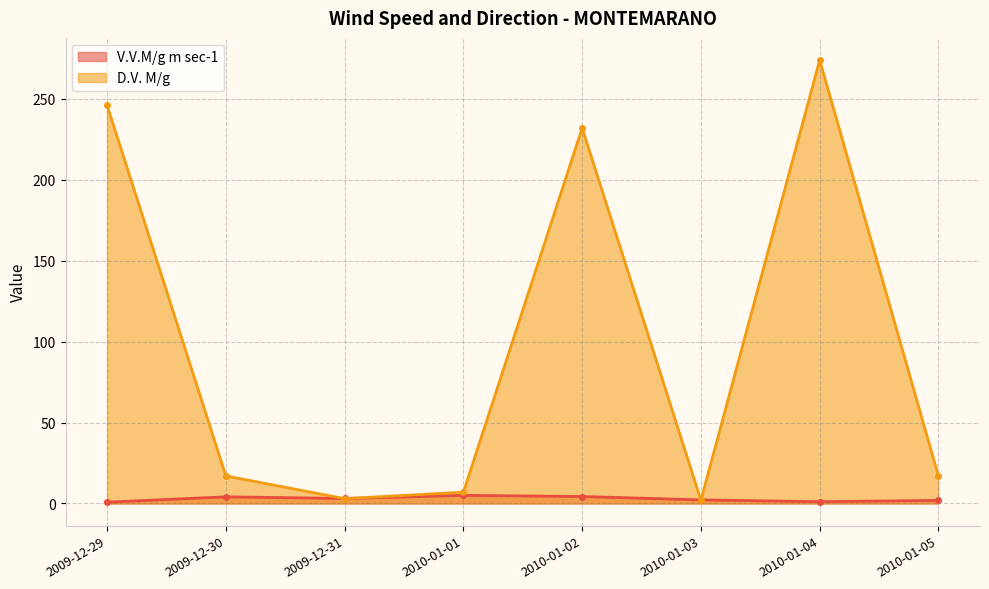

Where does the D.V. M/g series first go above 17?

2009-12-29